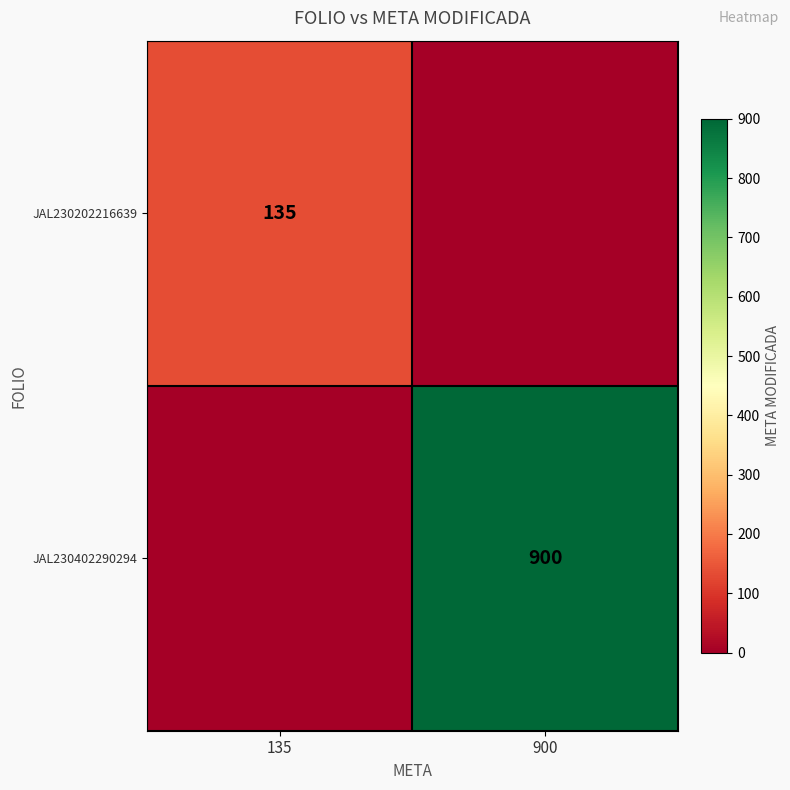

Is it true that JAL230202216639 equals 31 at 135?

False